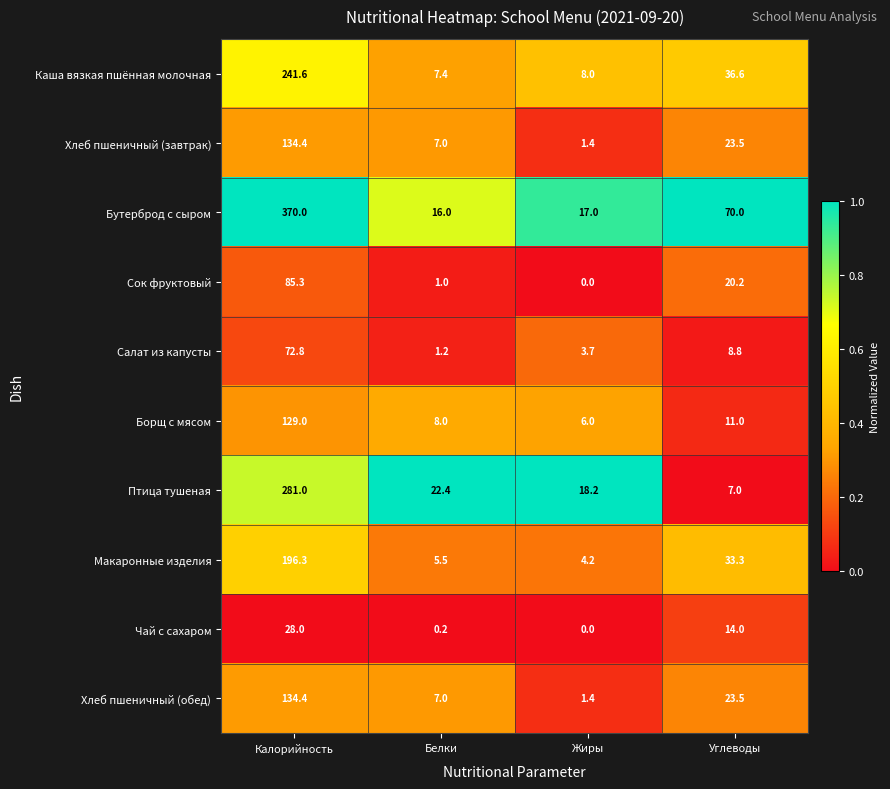

At which category does the chart reach its minimum across all series?

Жиры